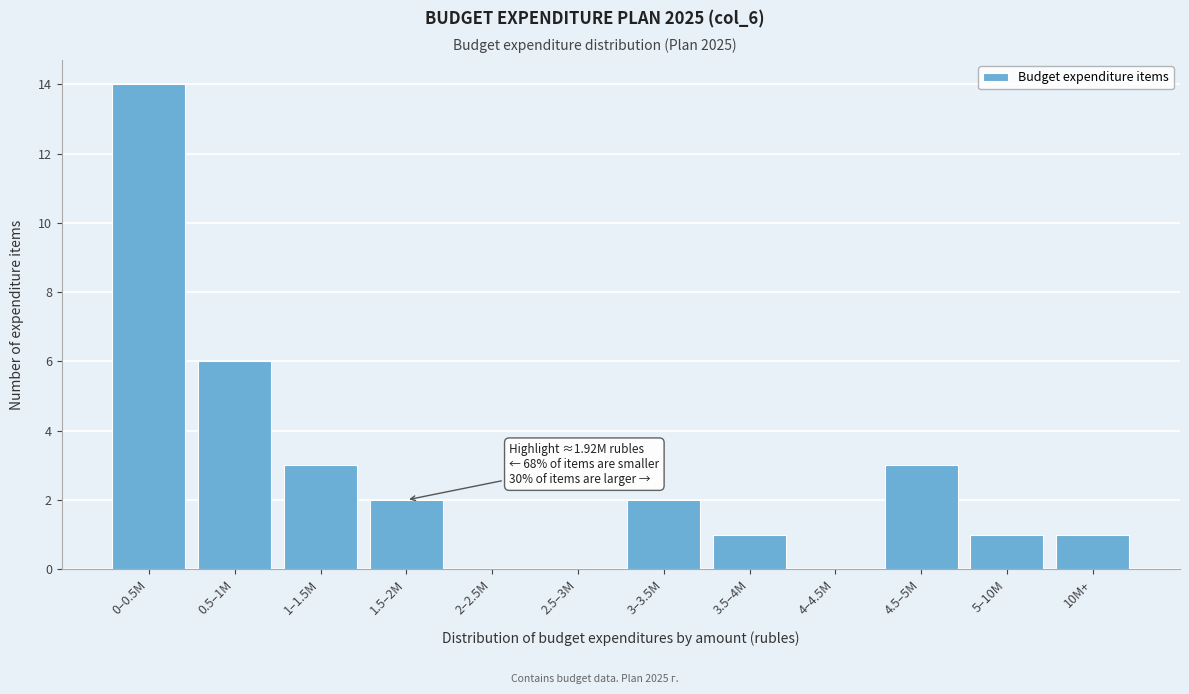

Reading left to right, what are all the values shown in this chart?

0–0.5M=14	0.5–1M=6	1–1.5M=3	1.5–2M=2	2–2.5M=0	2.5–3M=0	3–3.5M=2	3.5–4M=1	4–4.5M=0	4.5–5M=3	5–10M=1	10M+=1